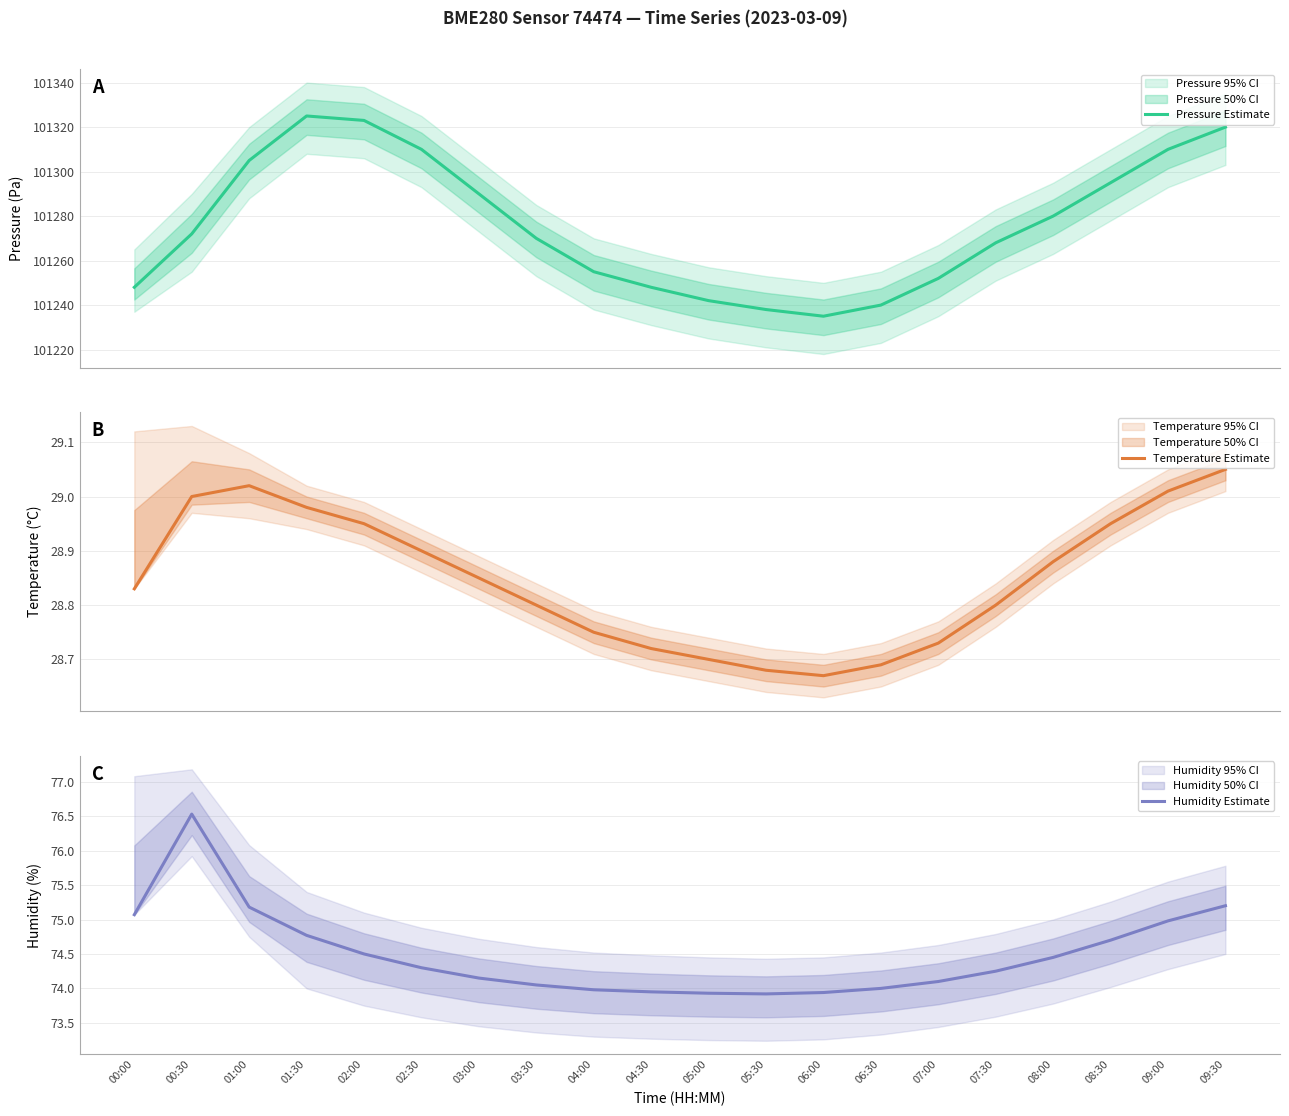

True or false: Pressure Estimate and Humidity Estimate cross at least once.

False